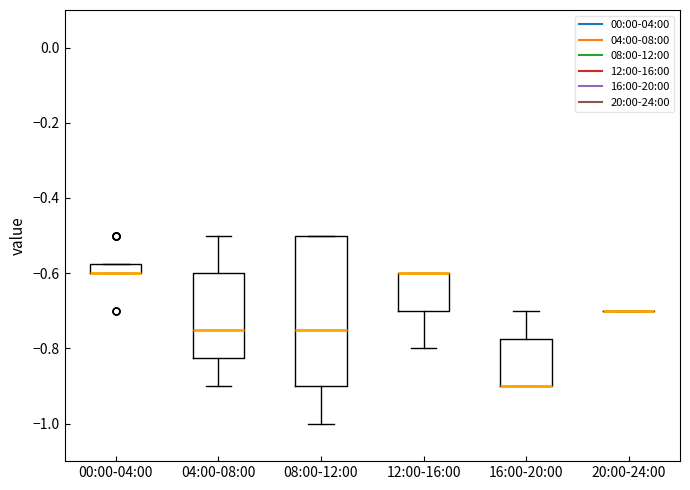

Where does the upper whisker of the box for 16:00-20:00 end on the y-axis? The values are not printed on the chart, so give them approximately, as read against the axis.

-0.70